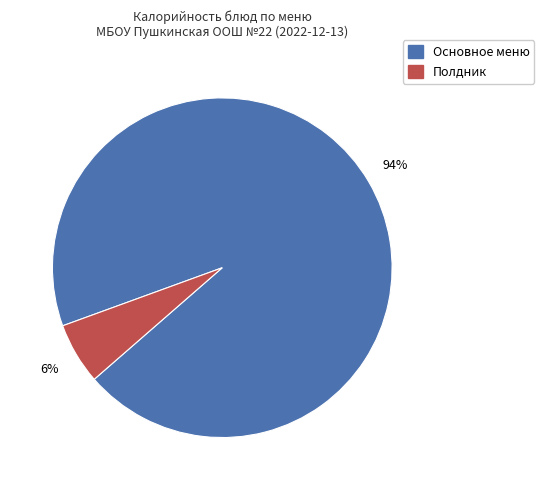

To the nearest percent, what is the average slice percentage?

50%